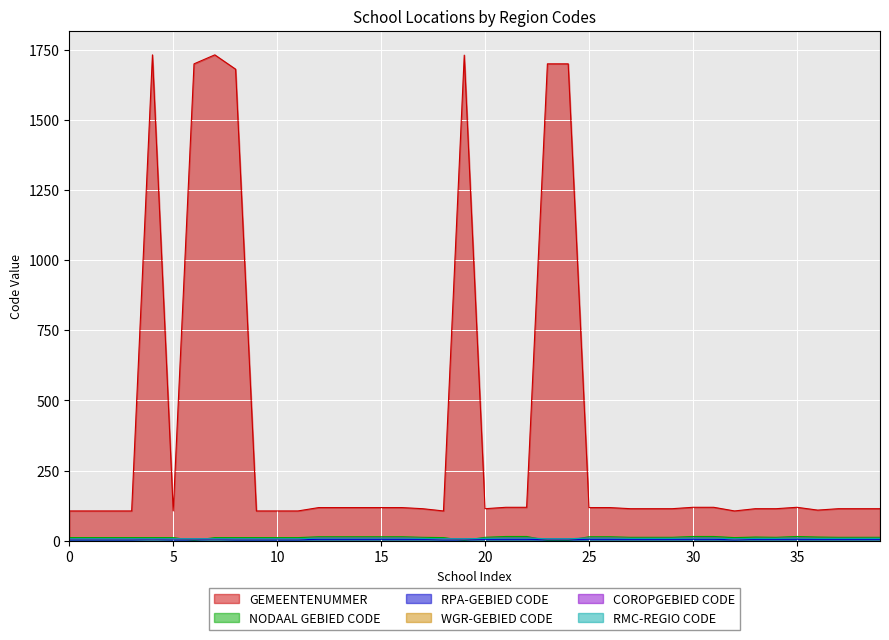

Is it true that RMC-REGIO CODE equals 12 at 21?

False